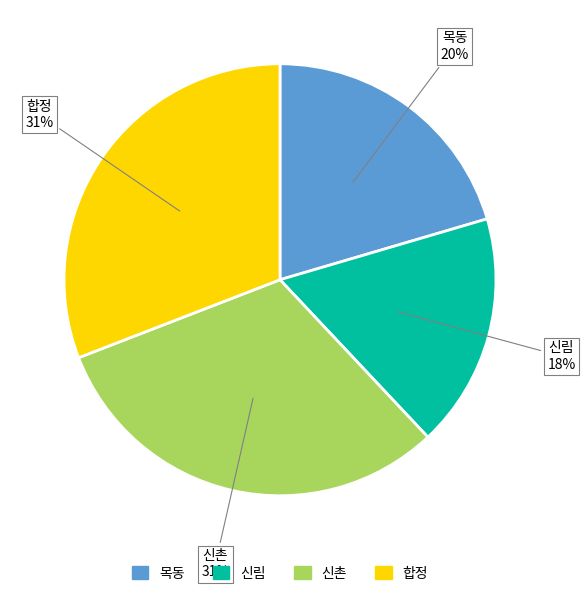

What percentage is the 합정 slice, to the nearest percent?

31%